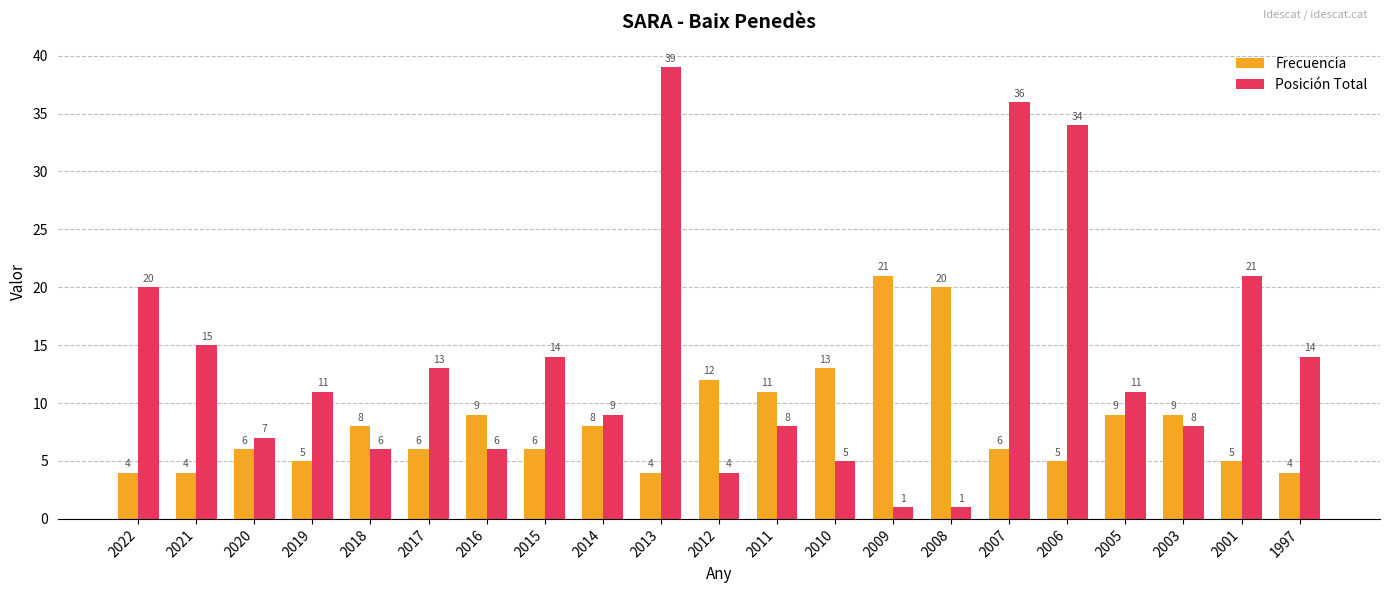

What is the sum of the Frecuencia values at 2007 and 2020?

12